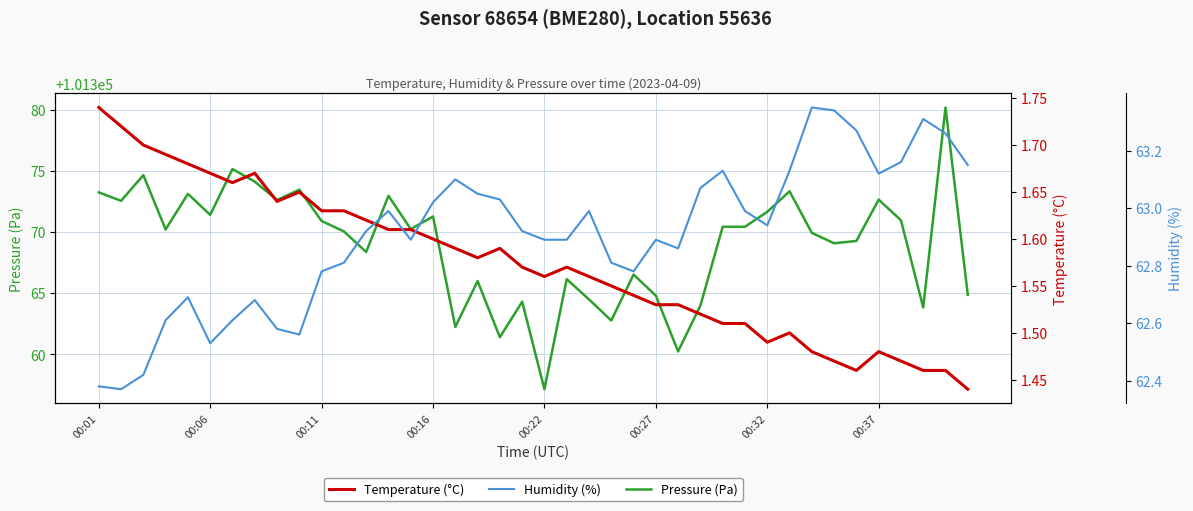

True or false: Pressure (Pa) has a value of 101364.8 at 00:27.

True